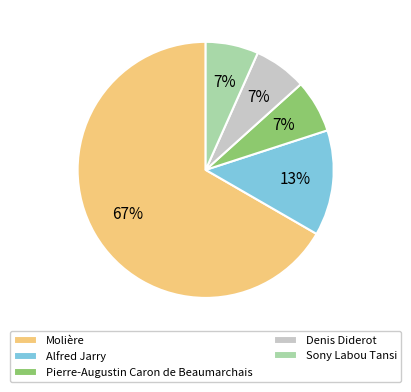

To the nearest percent, what is the difference between the Alfred Jarry and Molière slice percentages?

53%